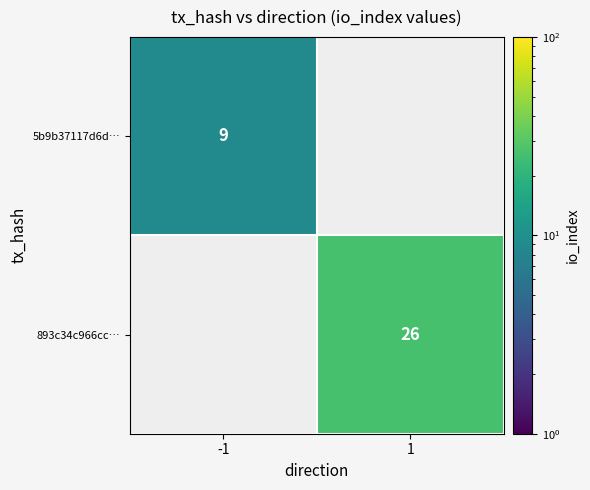

At how many categories does at least one series exceed 20?

1